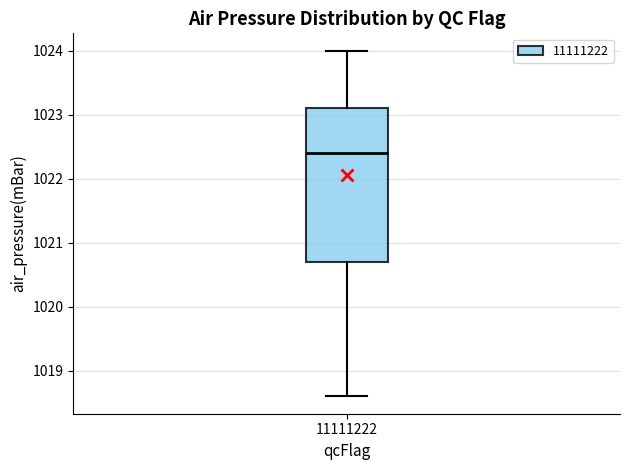

Where is the lower edge of the box at x = 11111222 on the y-axis? The values are not printed on the chart, so give them approximately, as read against the axis.

1020.7